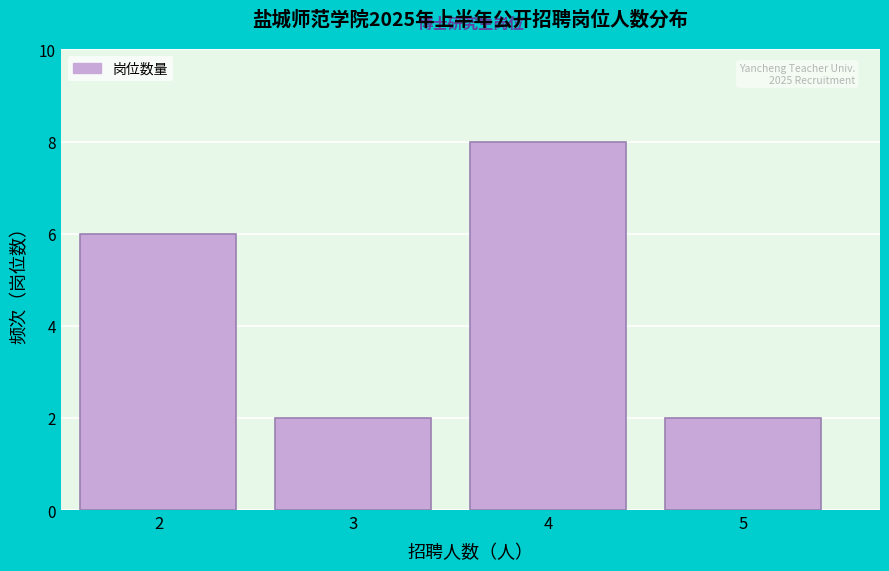

Reading right to left, transcribe all the data shown in this chart.

5=2	4=8	3=2	2=6